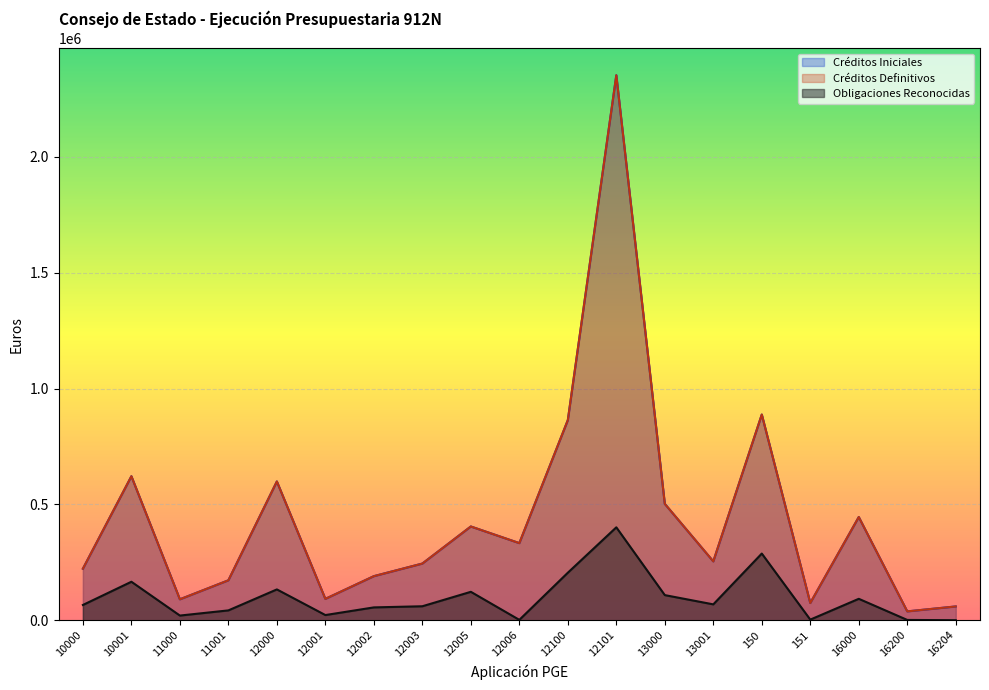

At which category is the sum across all series the highest?

12101